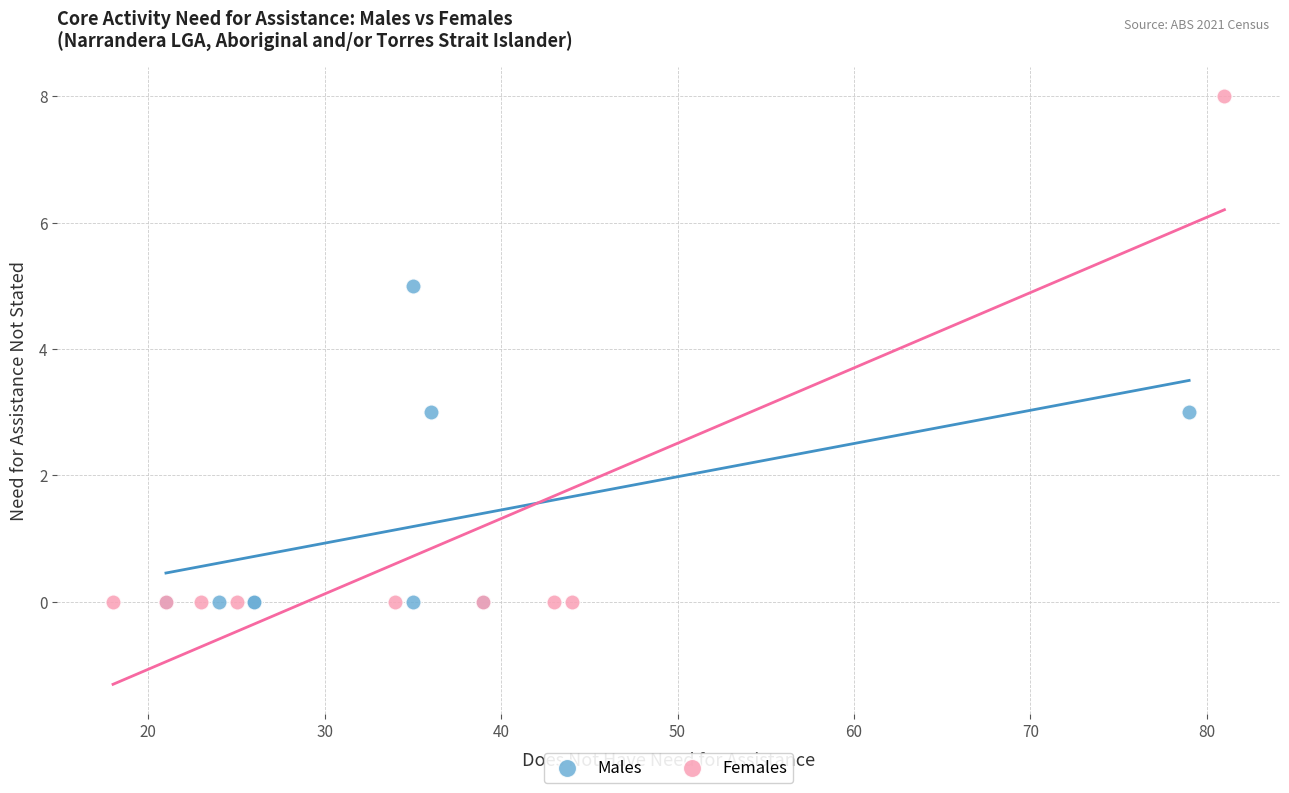

What are all the series names shown in the legend?

Males, Females